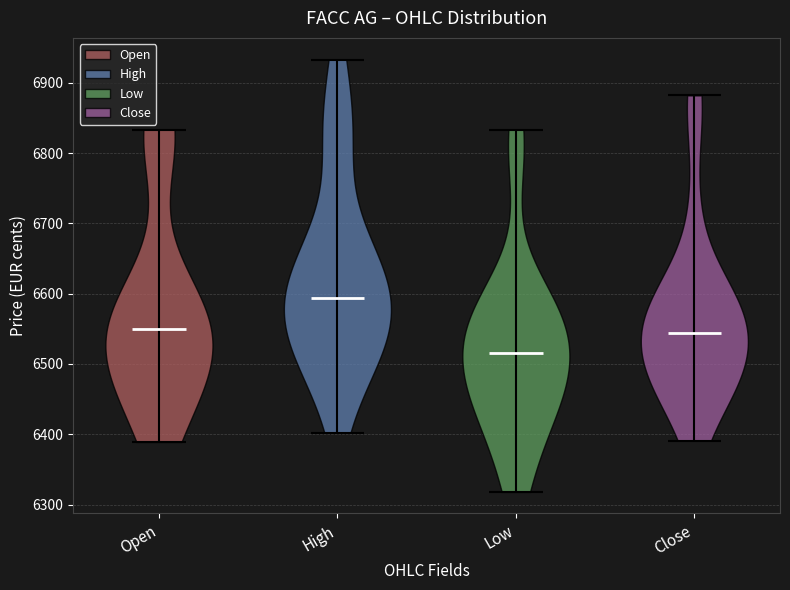

Reading left to right, read every violin against the y-axis: where its median line is, and the lowest and highest points it reaches. The values are not printed on the chart, so give them approximately, as read against the axis.

Open: median line 6550, lowest point 6390, highest point 6830
High: median line 6590, lowest point 6400, highest point 6930
Low: median line 6520, lowest point 6320, highest point 6830
Close: median line 6540, lowest point 6390, highest point 6880